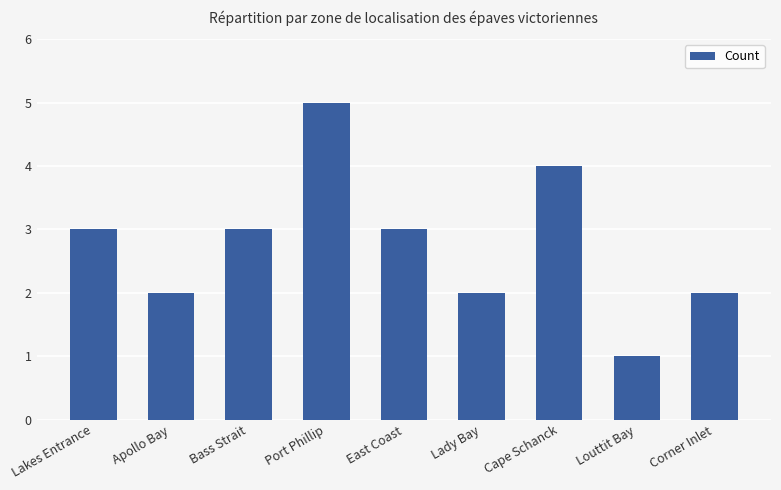

Count the values in the range 2 to 3.

6